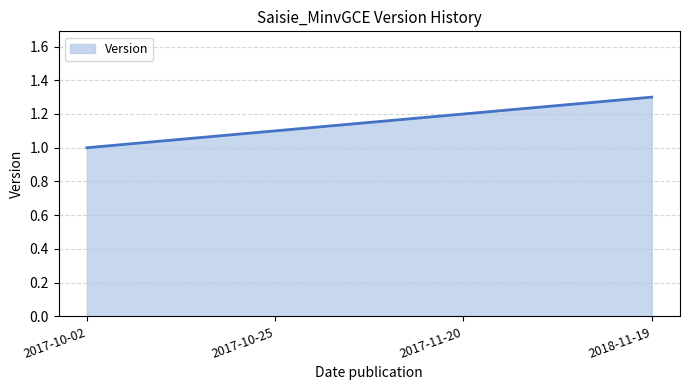

What position from the left is 2017-11-20?

3